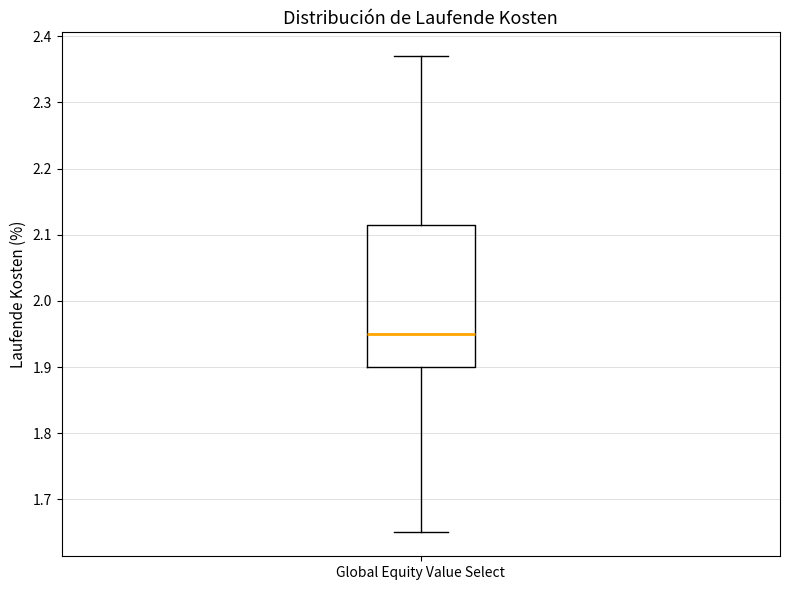

Transcribe this box plot: give where the median line is, the range the box spans, and where the two whiskers end, as read against the y-axis. The values are not printed on the chart, so give them approximately, as read against the axis.

median 1.95, box 1.90 to 2.12, whiskers 1.65 to 2.37